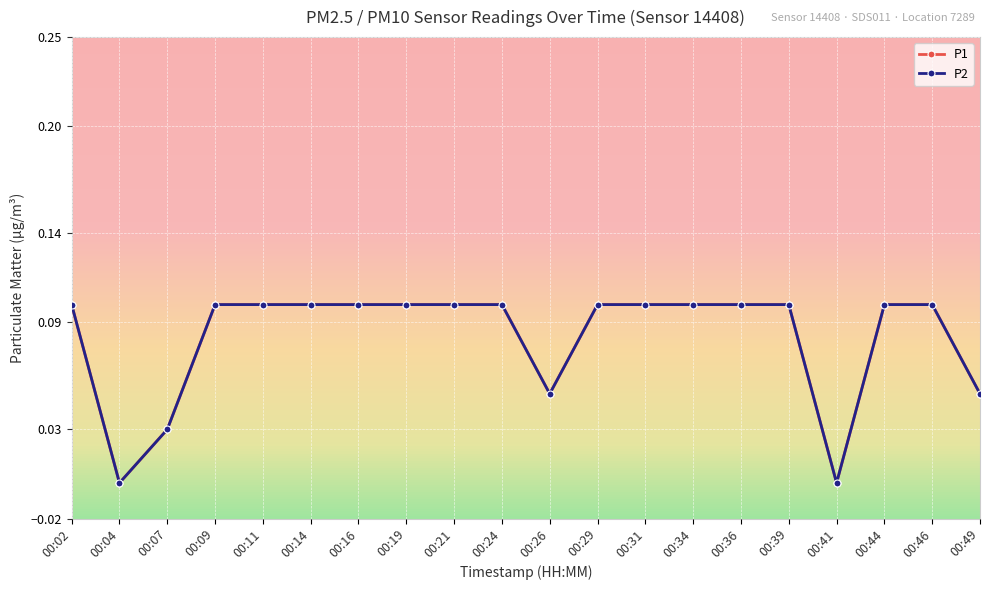

In P2, how many points are lower than both neighbors (excluding endpoints)?

3